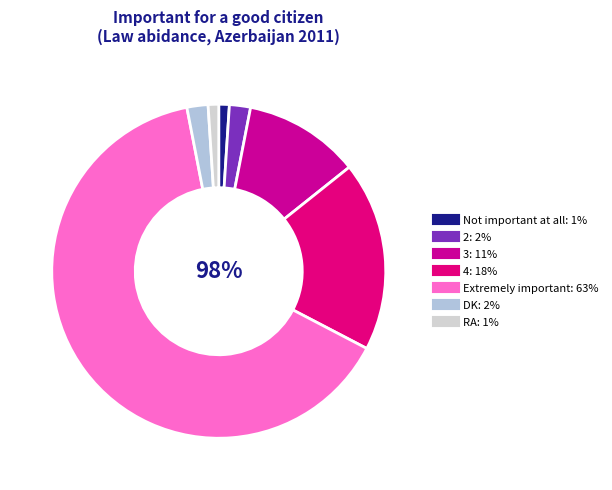

Rank the categories by value from lowest to highest.

Not important at all, RA, 2, DK, 3, 4, Extremely important